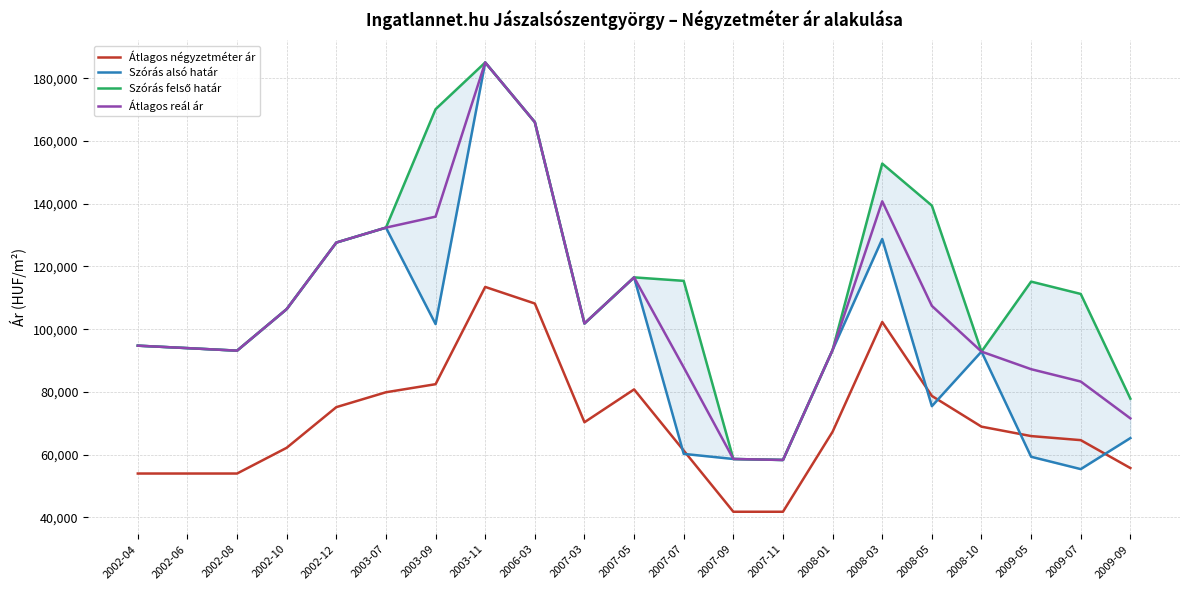

What is the difference between the Átlagos reál ár values at 2007-03 and 2002-06?

7856